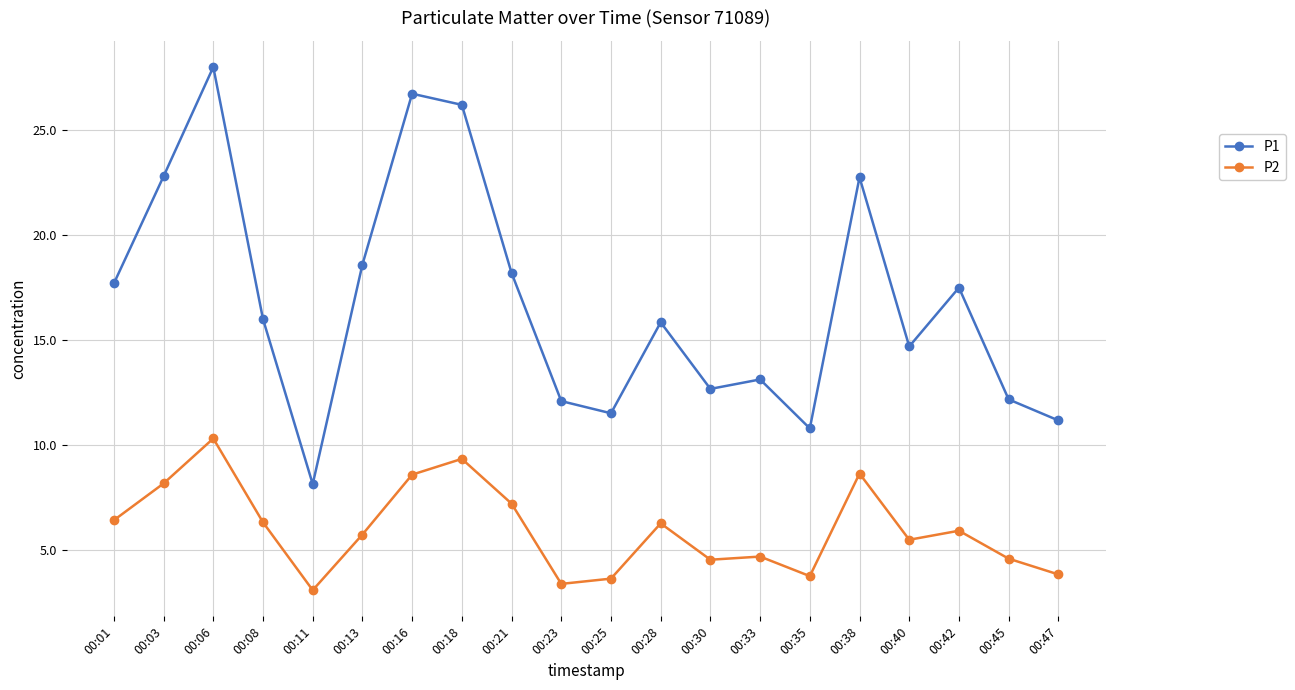

True or false: P2 and P1 cross at least once.

False